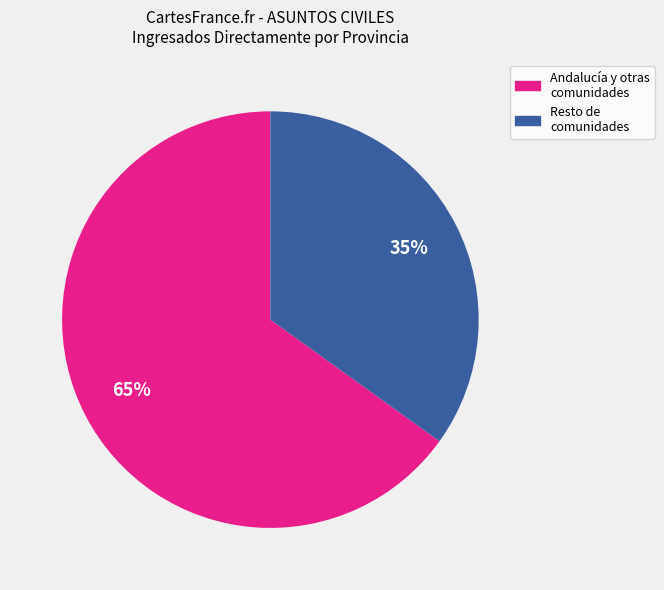

To the nearest percent, what is the average slice percentage?

50%